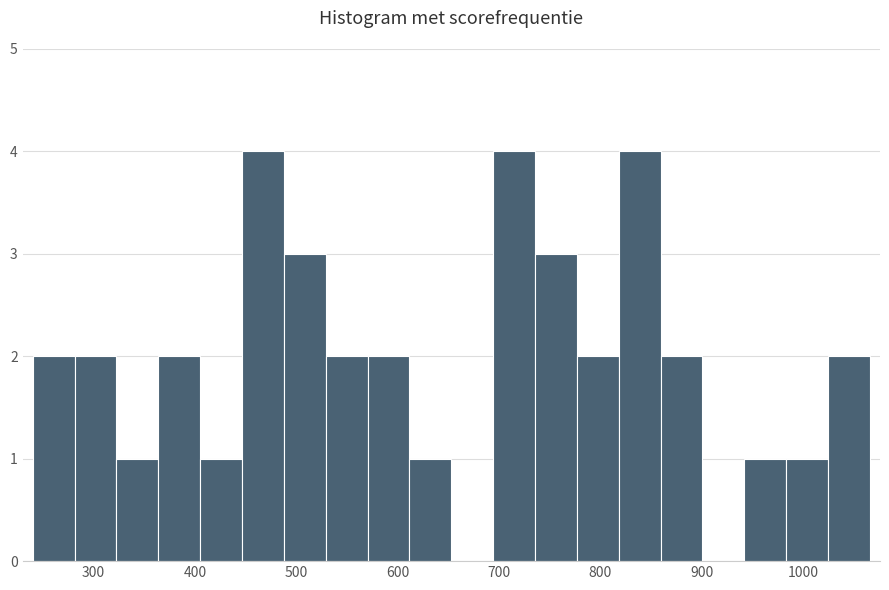

Reading left to right, list every bar in this chart as the range it spans on the x-axis followed by its height. Neither the bar edges nor the heights are printed on the chart, so give them approximately, as read against the axes.

240 to 280: 2
280 to 320: 2
320 to 360: 1
360 to 410: 2
410 to 450: 1
450 to 490: 4
490 to 530: 3
530 to 570: 2
570 to 610: 2
610 to 650: 1
650 to 690: 0
690 to 740: 4
740 to 780: 3
780 to 820: 2
820 to 860: 4
860 to 900: 2
900 to 940: 0
940 to 980: 1
980 to 1020: 1
1020 to 1070: 2